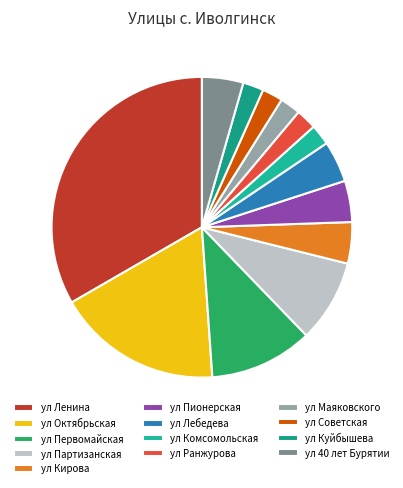

Approximately how many times larger is the value at ул Ленина compared to ул Первомайская?

3.0